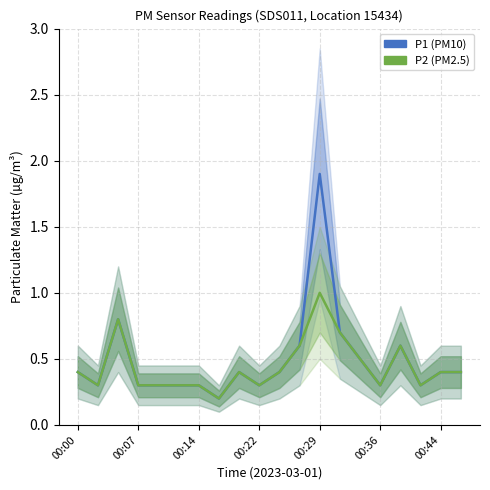

The value of P1 at 14 is 0.3. True or false?

False